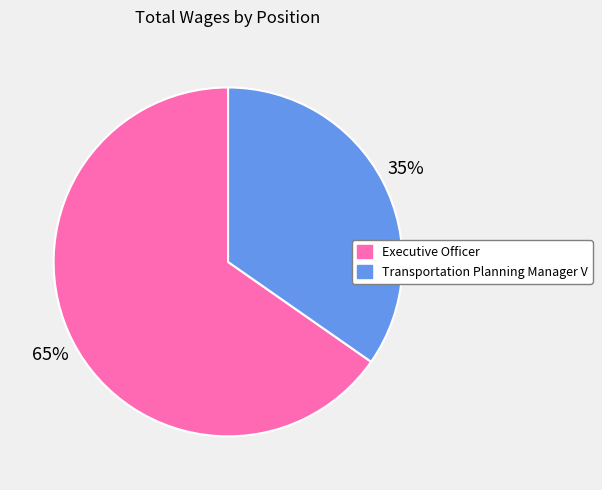

Which category has the biggest portion of the pie?

Executive Officer